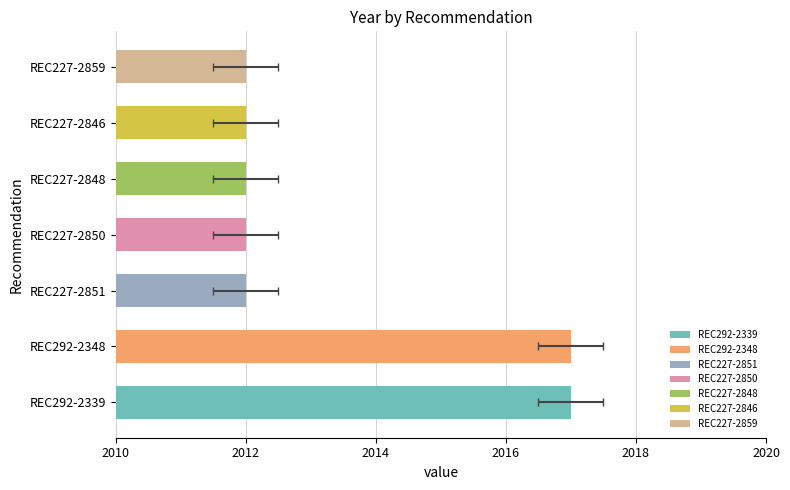

Reading right to left, list all the values displayed in this chart.

2012	2012	2012	2012	2012	2017	2017